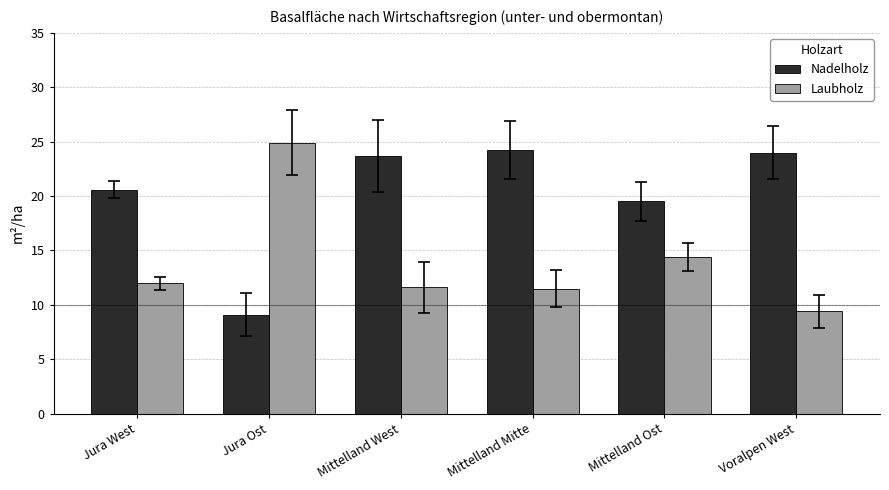

Are the bars grouped side by side (vs. stacked)?

Yes